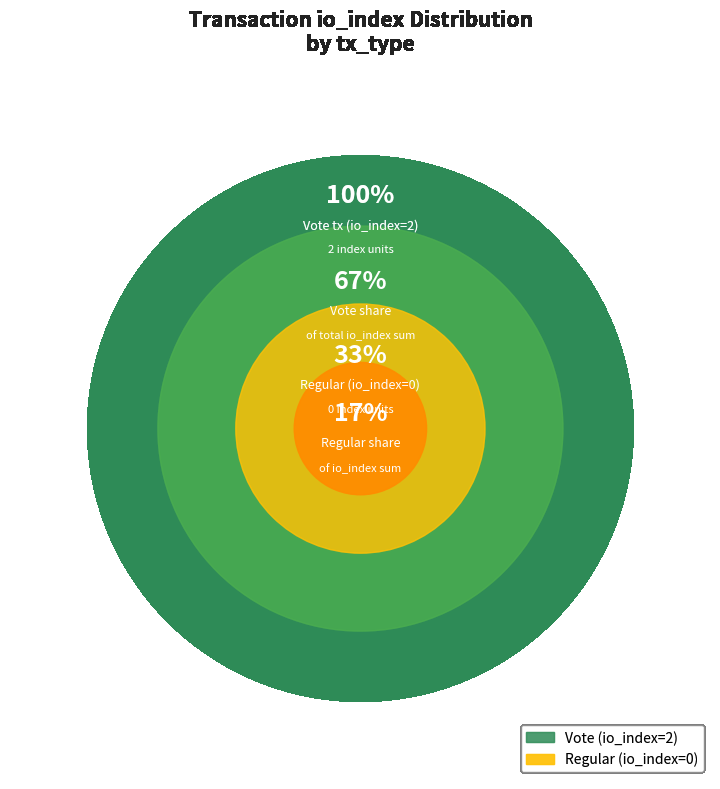

True or false: Regular (io_index=0) accounts for 6% of the total.

False